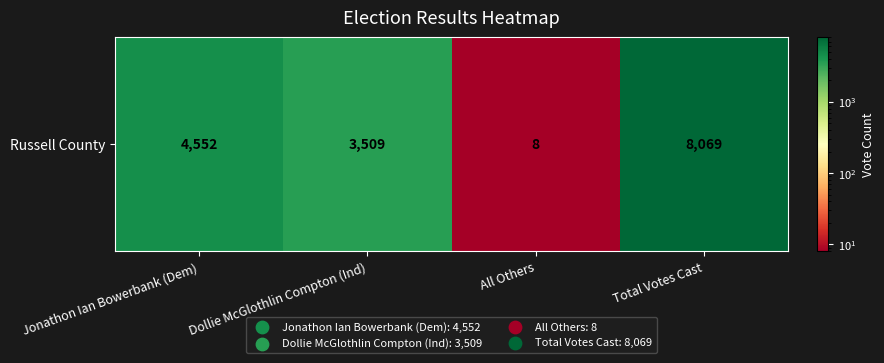

Where is the data nearest to the value 4038?

Jonathon Ian Bowerbank (Dem)